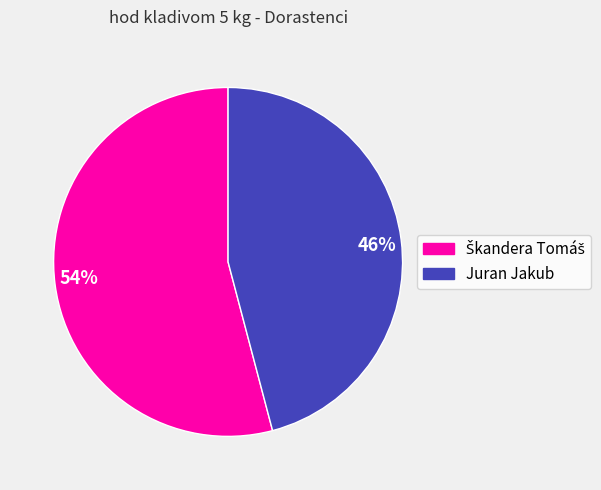

Between 54% and 46%, which is larger?

54%